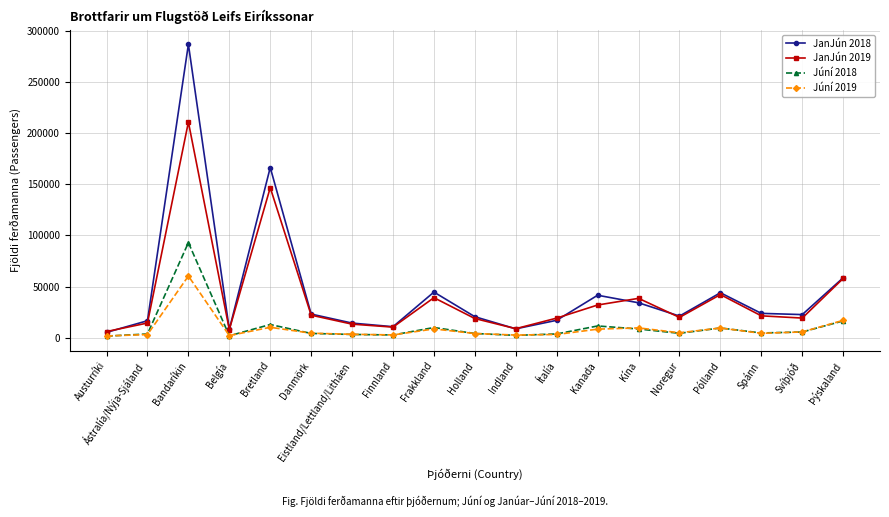

What is the value of the Júní 2018 point at the 4th from the left?

1846